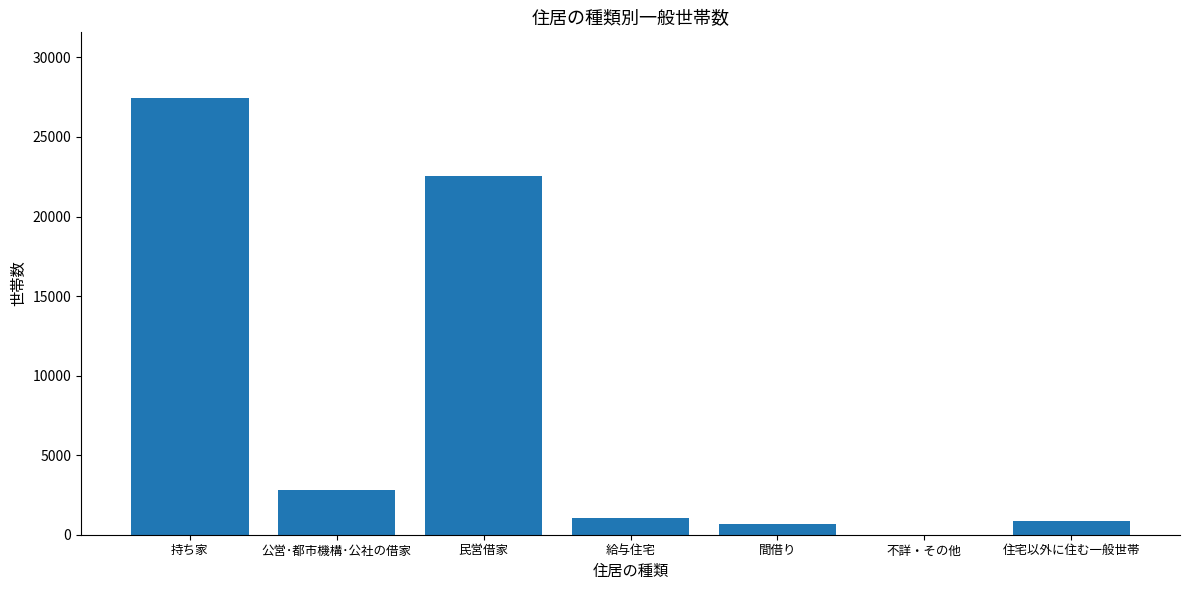

Where does the data first go above 1021?

持ち家